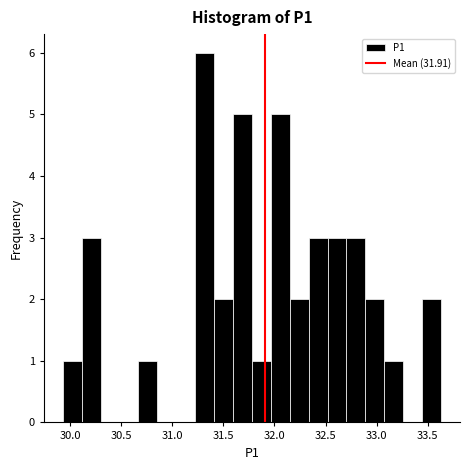

Read against the x-axis, roughly where is the centre of the tallest bar?

31.30